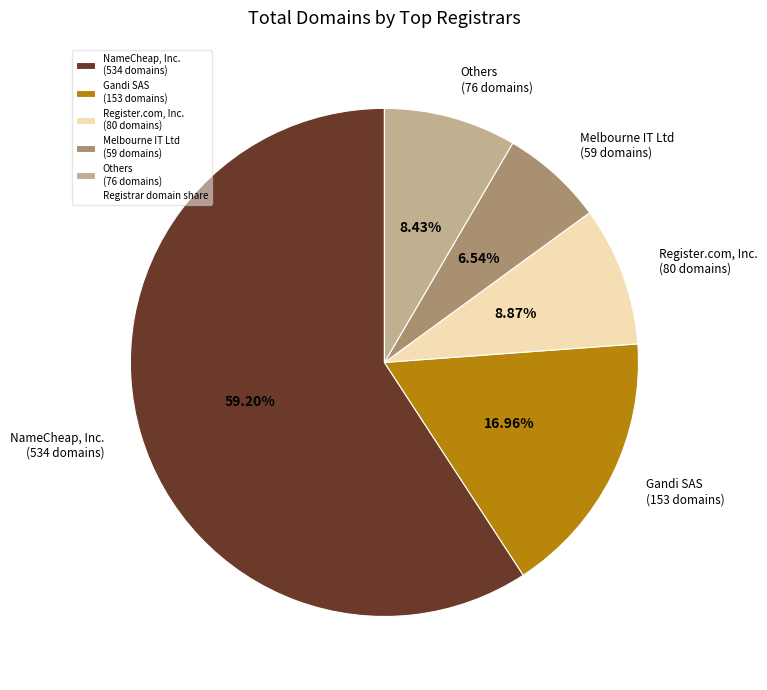

Which category has the smallest portion of the pie?

Melbourne IT Ltd (59 domains)